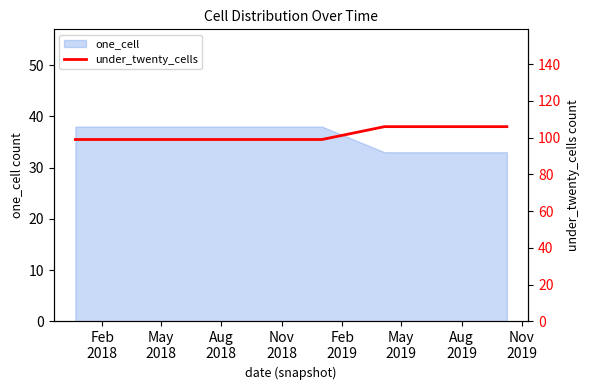

What is the label of the 4th point from the right?

Feb
2019